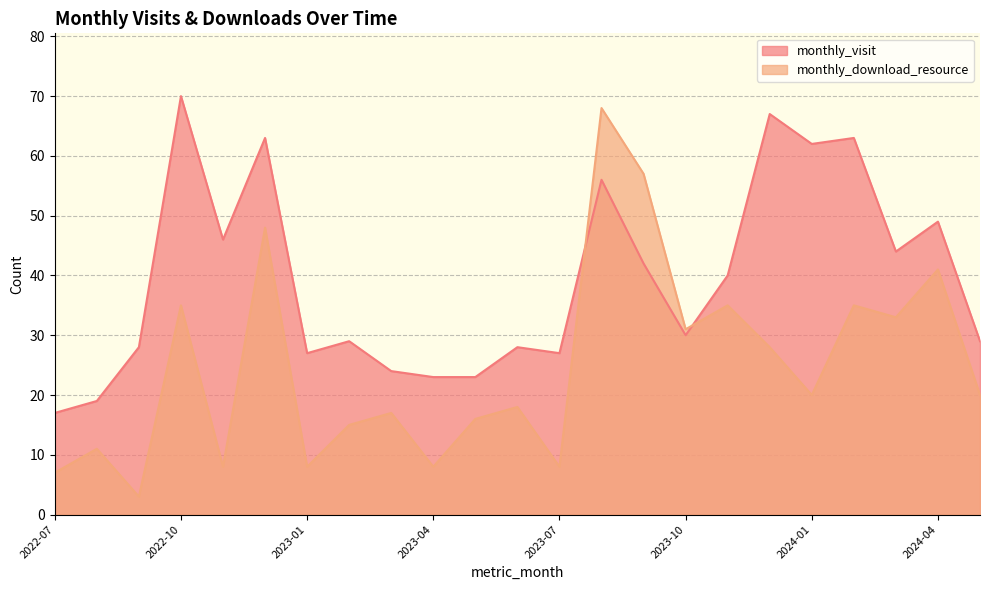

What is the maximum value shown in the chart?

70